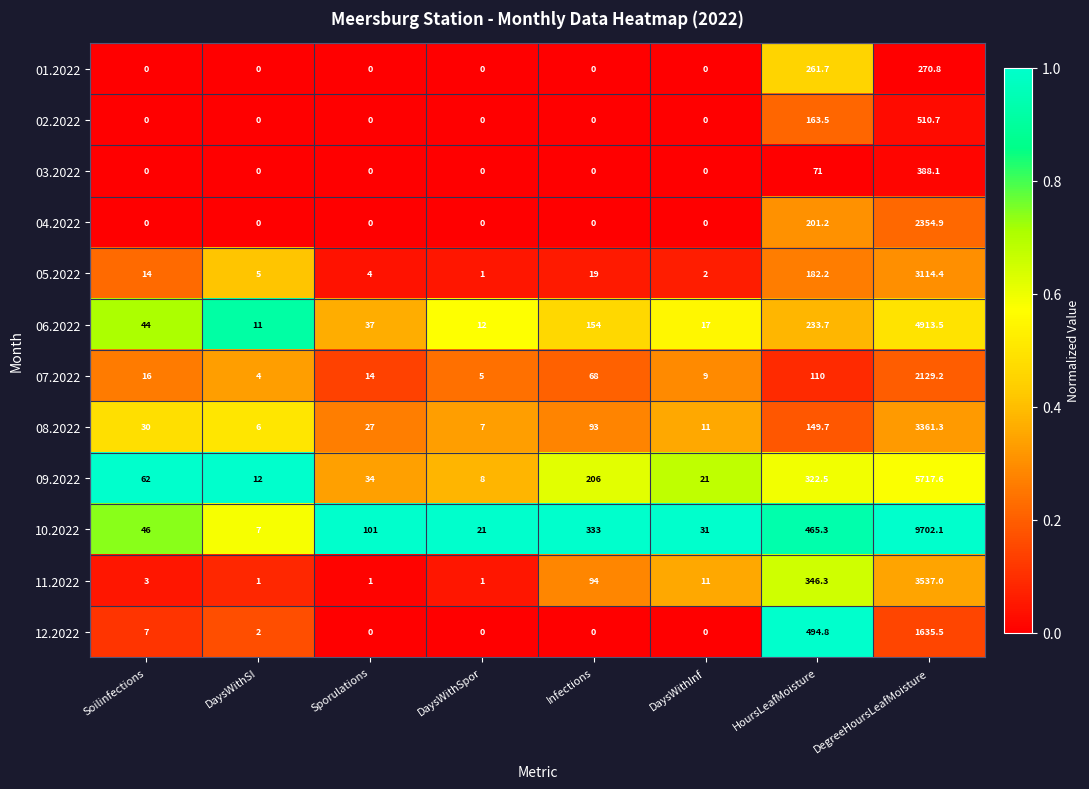

The 05.2022 series shows 5100.4 at DegreeHoursLeafMoisture. True or false?

False